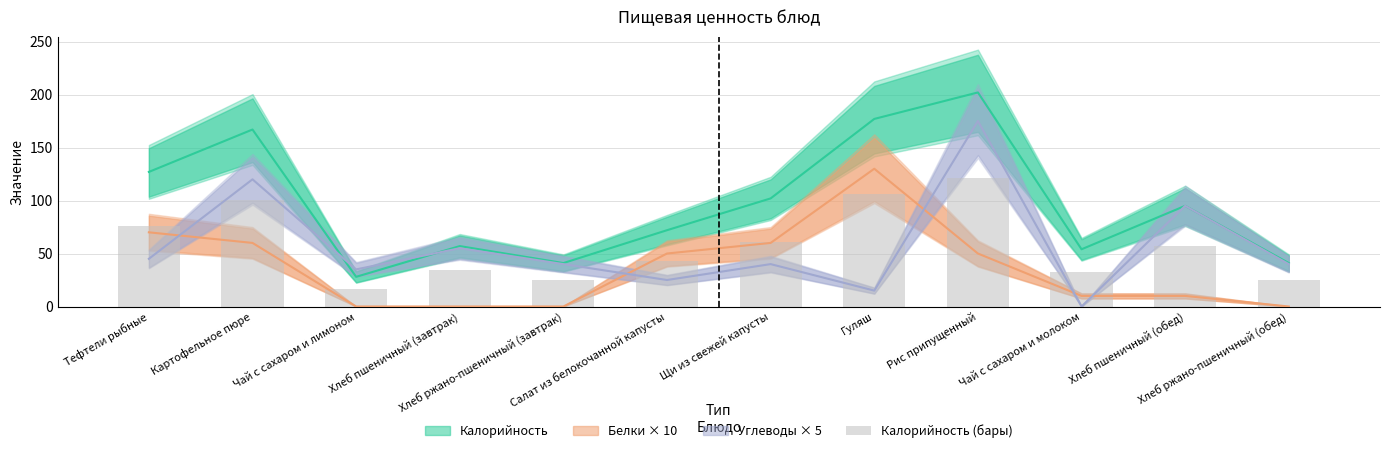

What is the ratio of the value at Хлеб ржано-пшеничный (обед) to the value at Салат из белокочанной капусты?

0.6